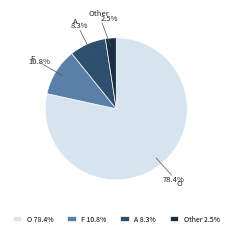

To the nearest percent, what is the difference between the largest and smallest slice percentages?

76%